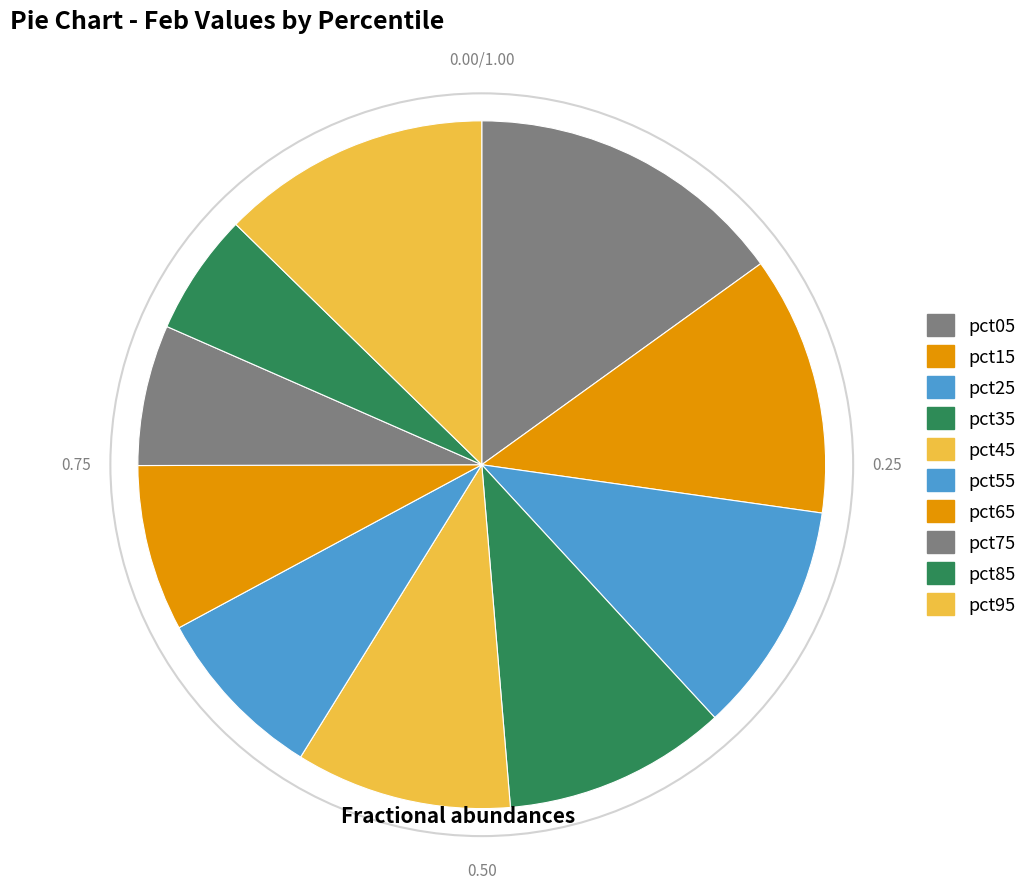

Which category has the smallest portion of the pie?

pct85